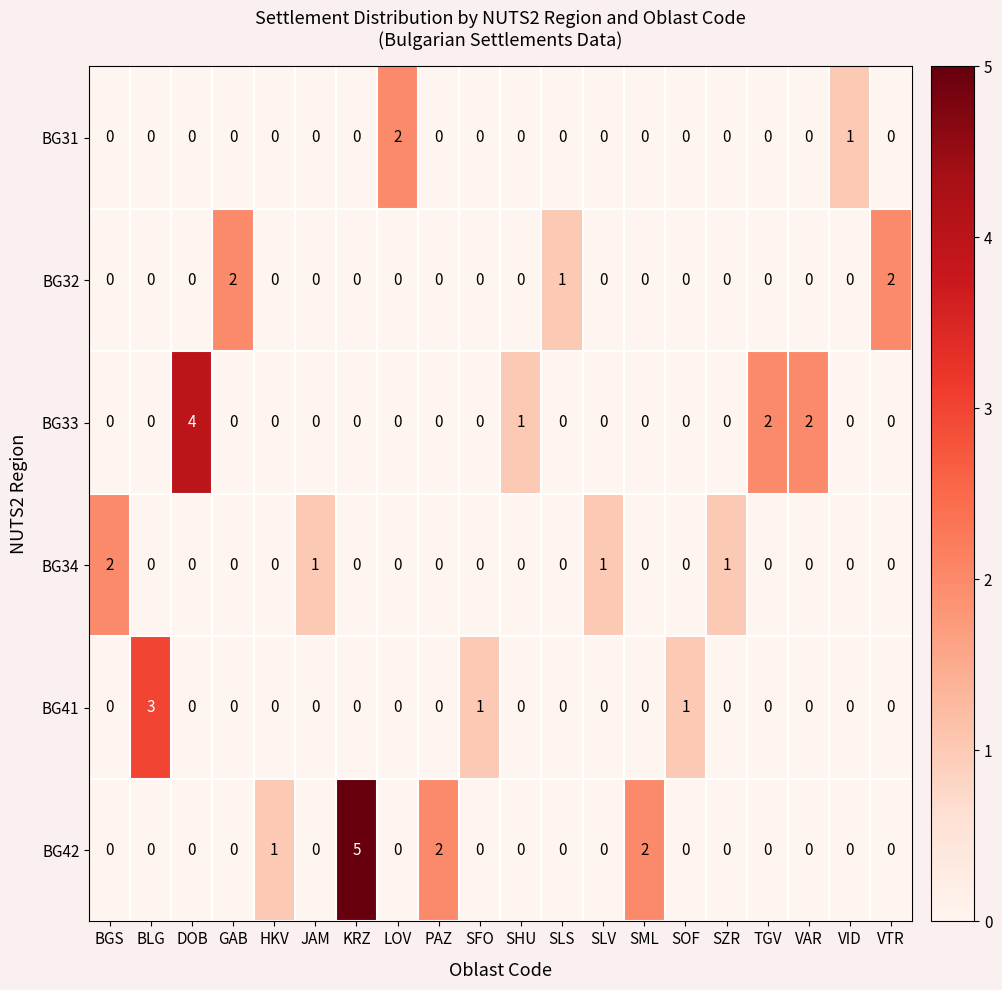

How many categories are shown in the chart?

20